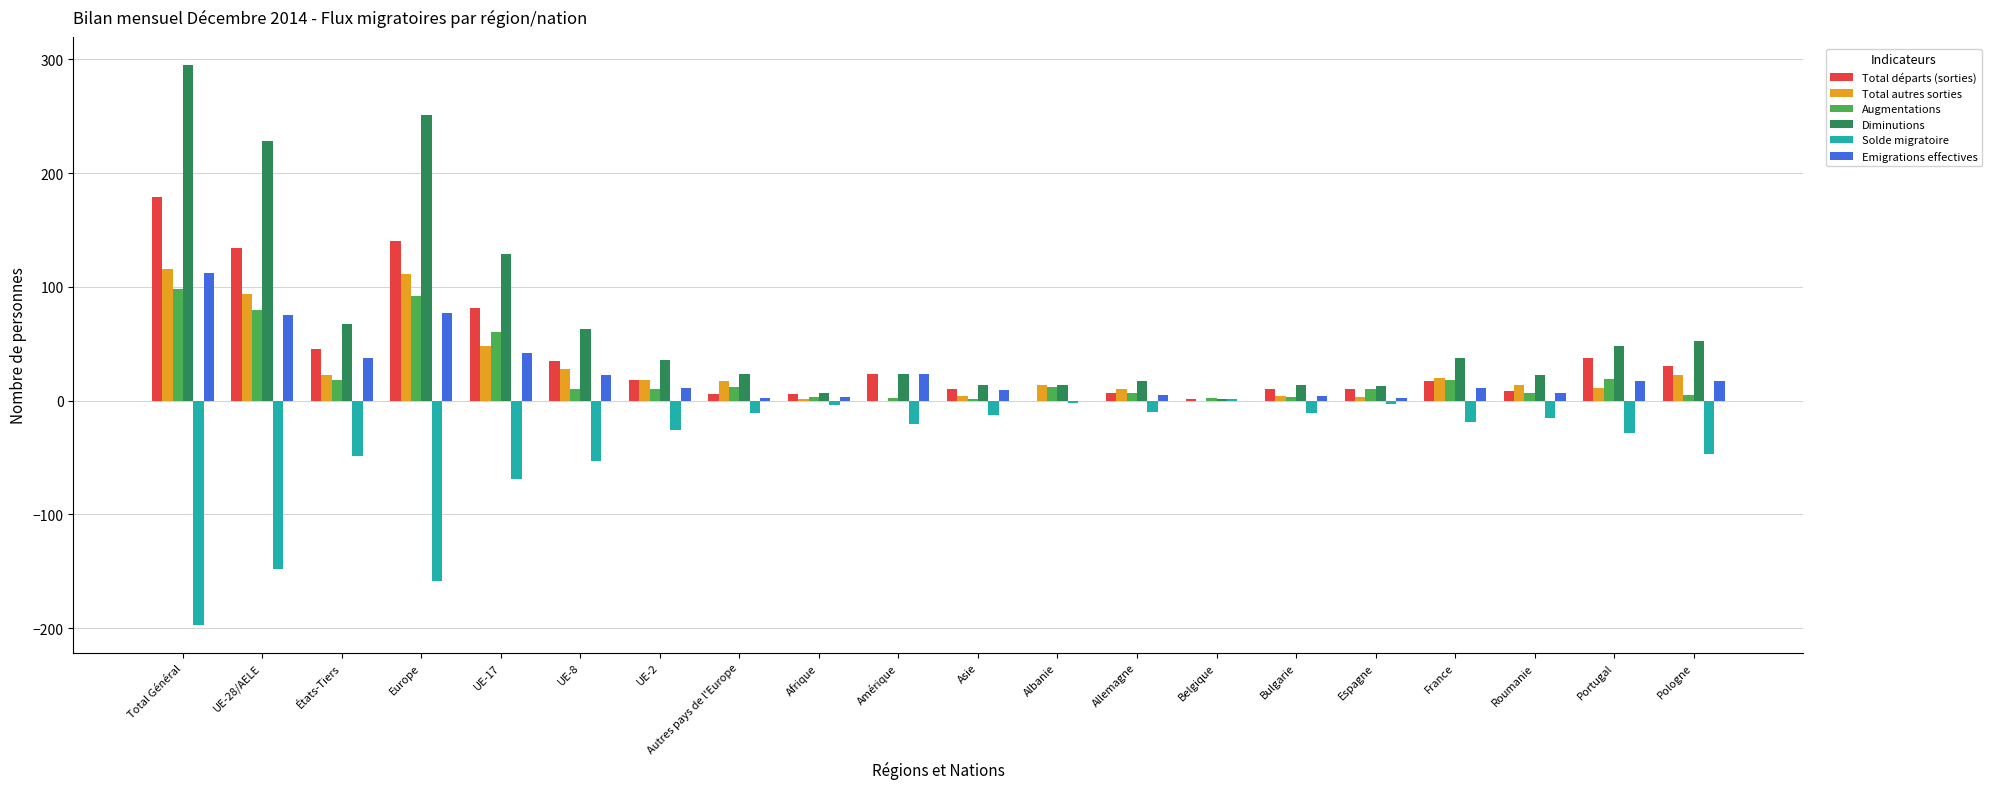

How many groups of bars are there?

20